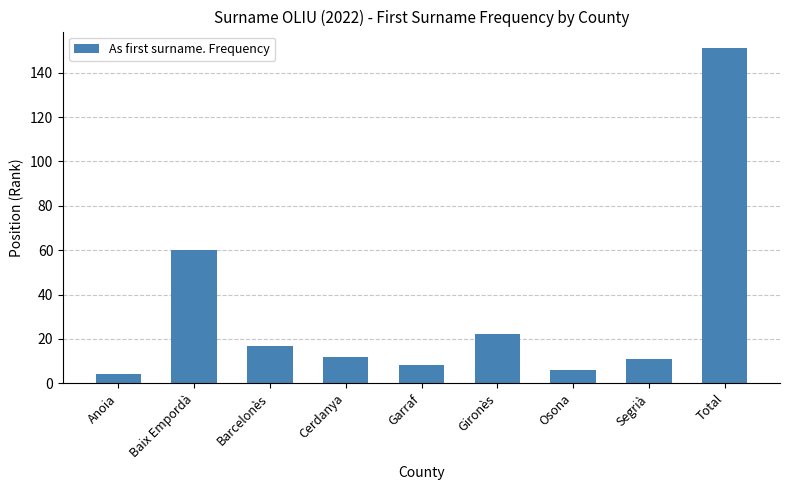

Where is the data nearest to the value 77?

Baix Empordà